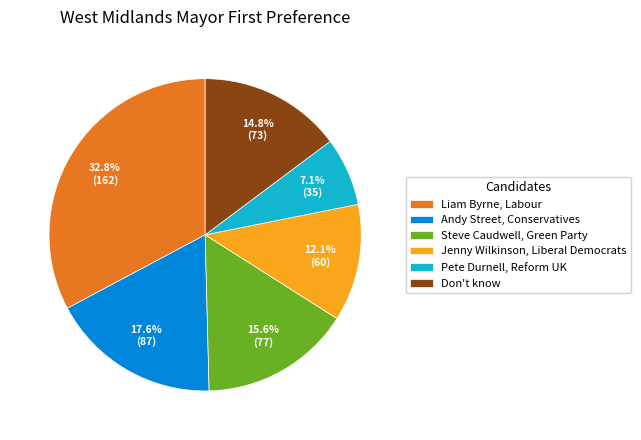

Rank the categories by value from highest to lowest.

Liam Byrne, Labour, Andy Street, Conservatives, Steve Caudwell, Green Party, Don't know, Jenny Wilkinson, Liberal Democrats, Pete Durnell, Reform UK